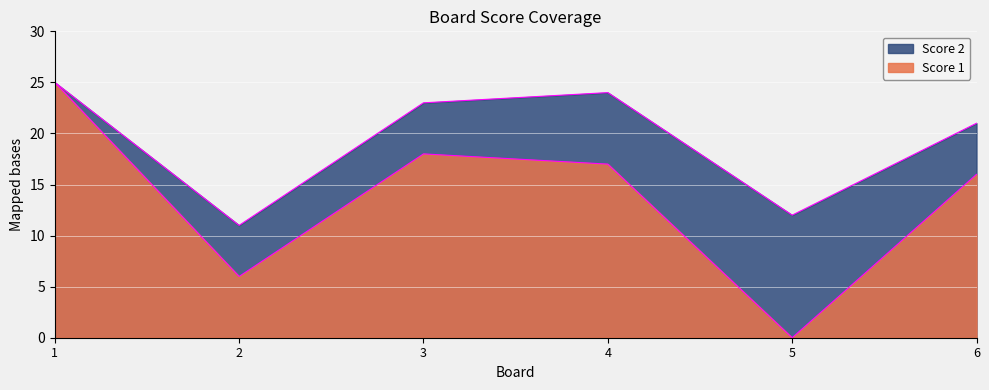

At which label does the data first exceed 17?

1